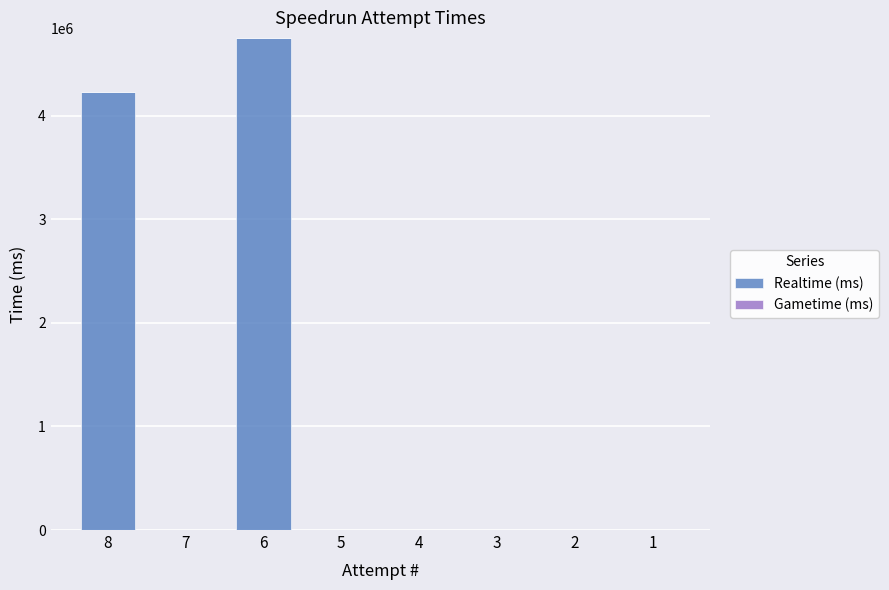

Is it true that the value at 1 is 0?

True